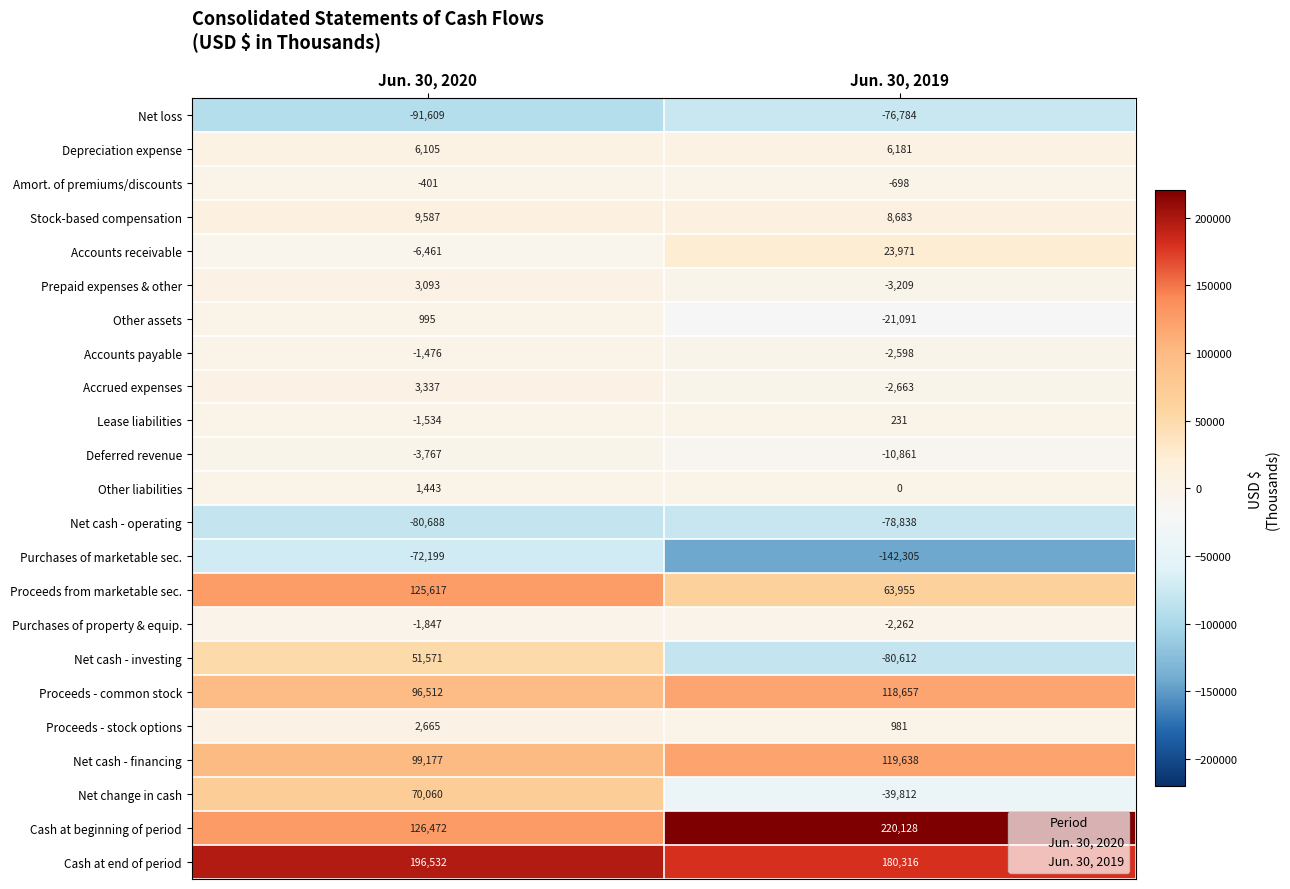

What is the approximate value of Stock-based compensation at Jun. 30, 2019, to the nearest 50?

8700